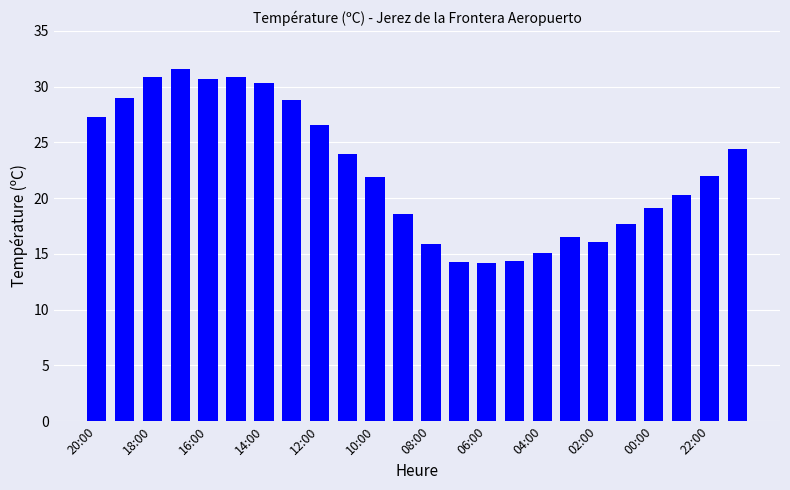

What is the difference between the maximum and minimum values?

17.4